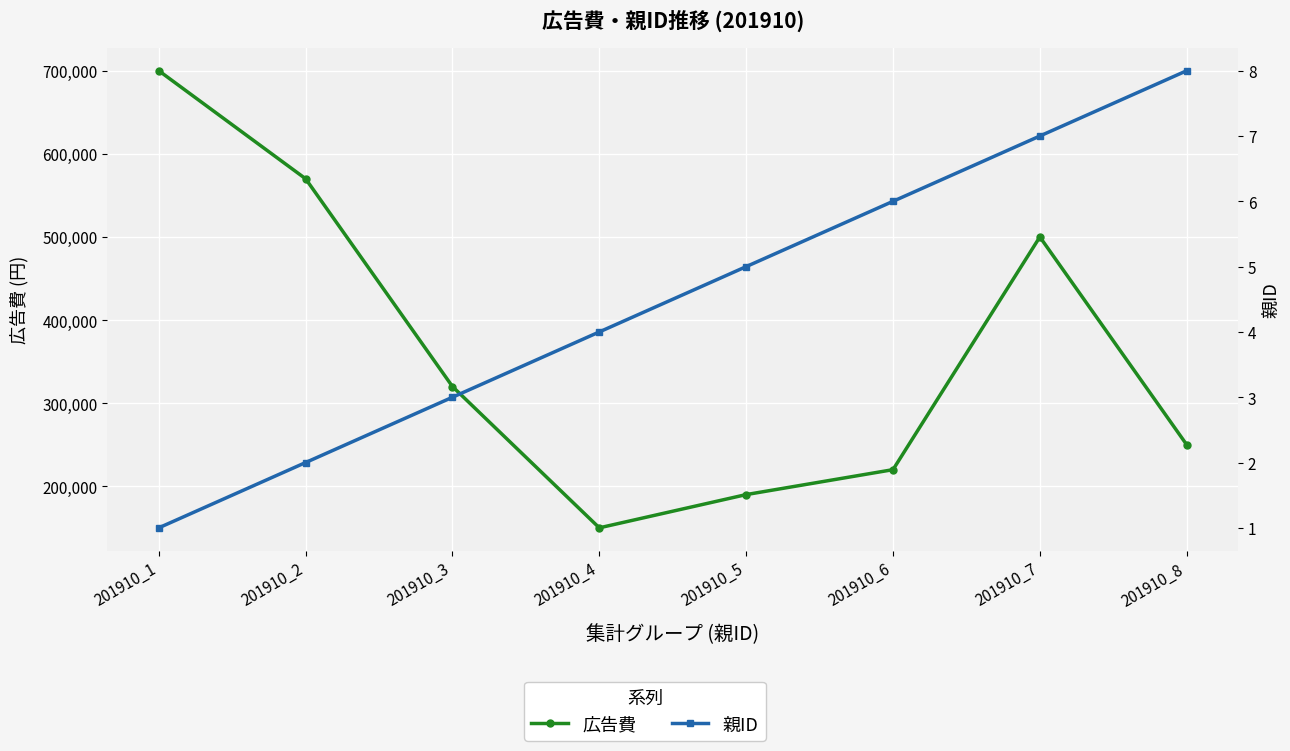

True or false: 親ID and 広告費 cross at least once.

False